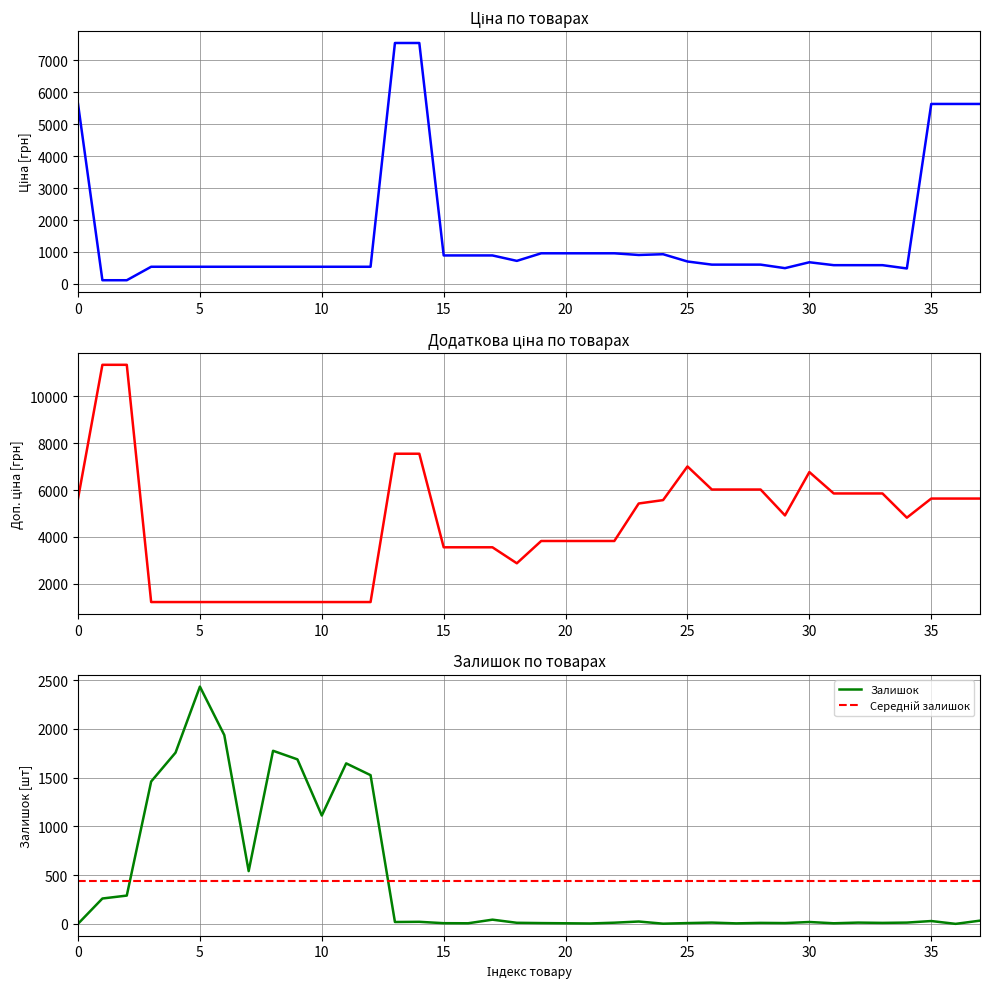

True or false: Залишок has more than 1 interior local peaks.

True